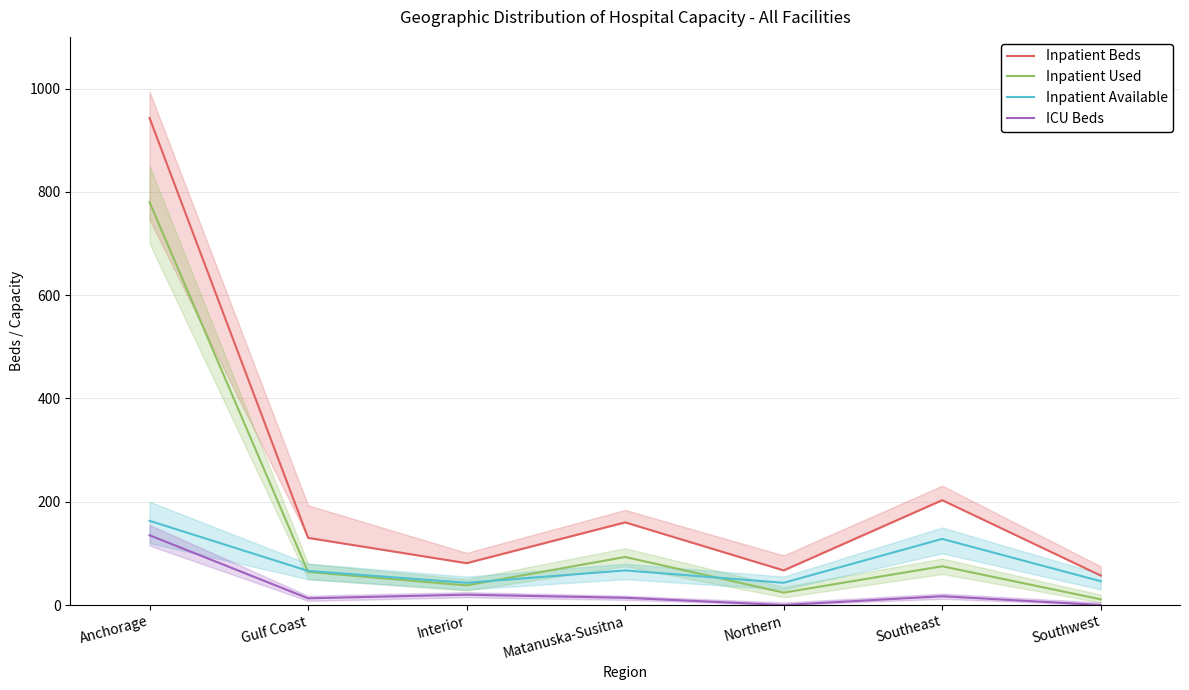

Which series has the widest spread of values?

Inpatient Beds